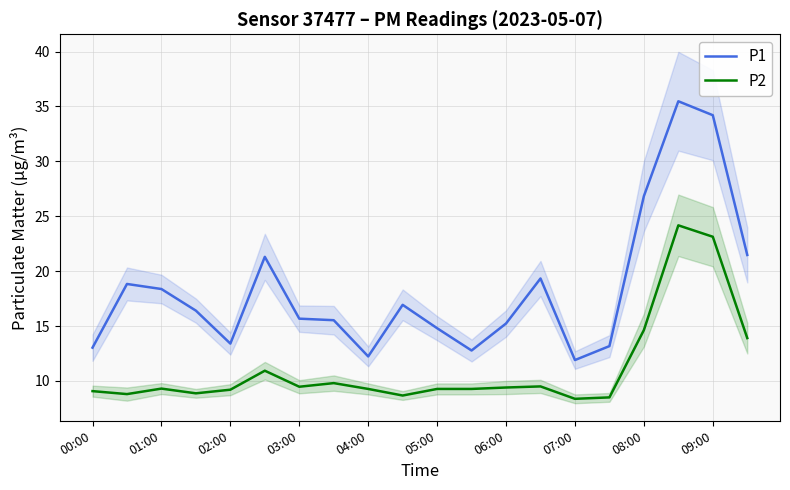

What are all the series names shown in the legend?

P1, P2